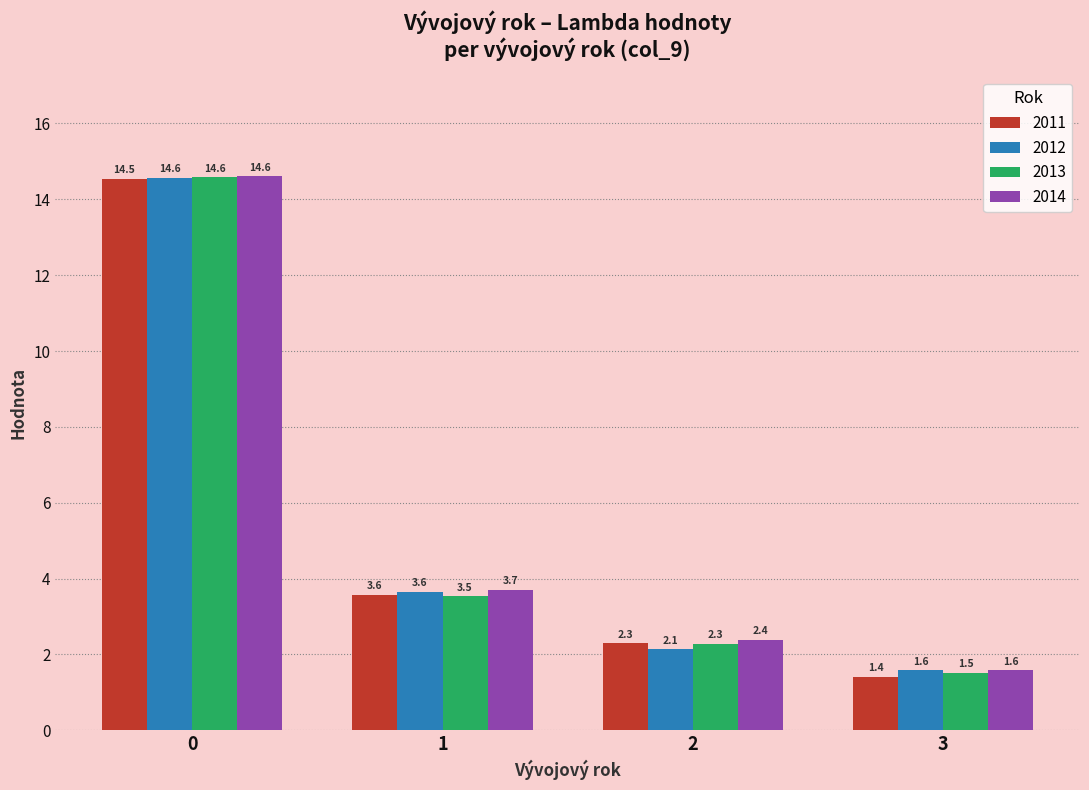

How many categories are shown in the chart?

4